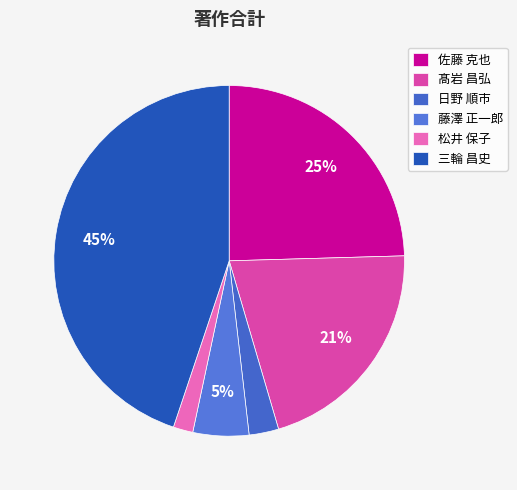

How many segments does this pie chart have?

6